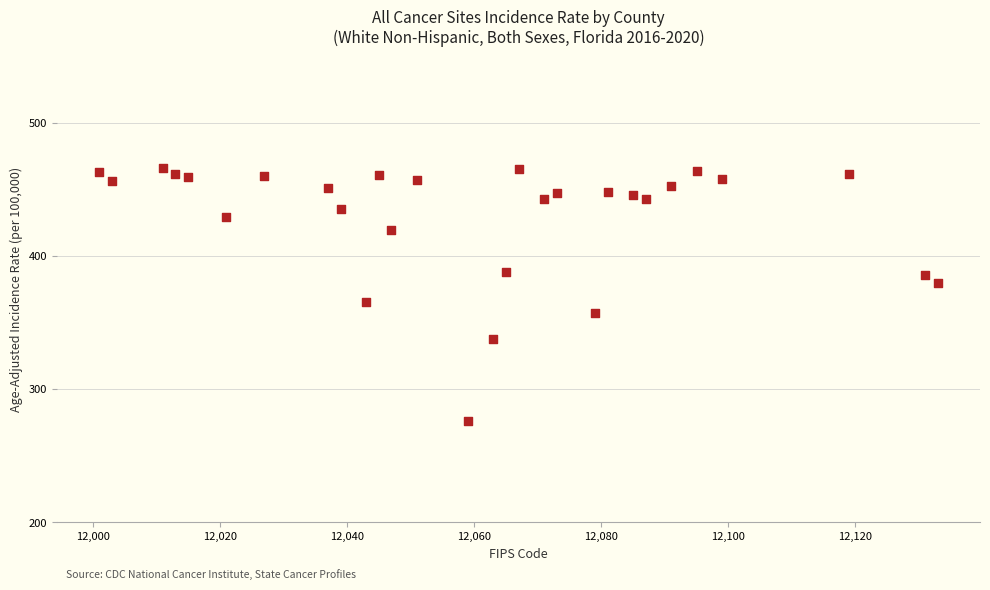

What is the range of Y values (max minus min)?

189.7